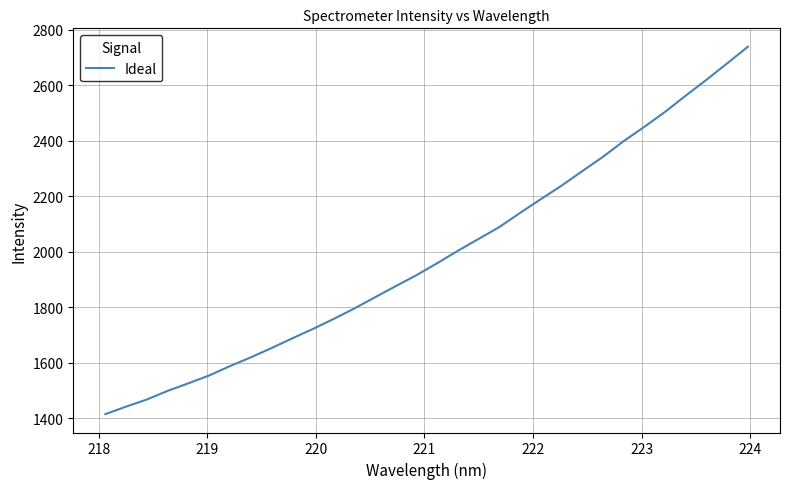

What is the maximum value shown in the chart?

2738.5